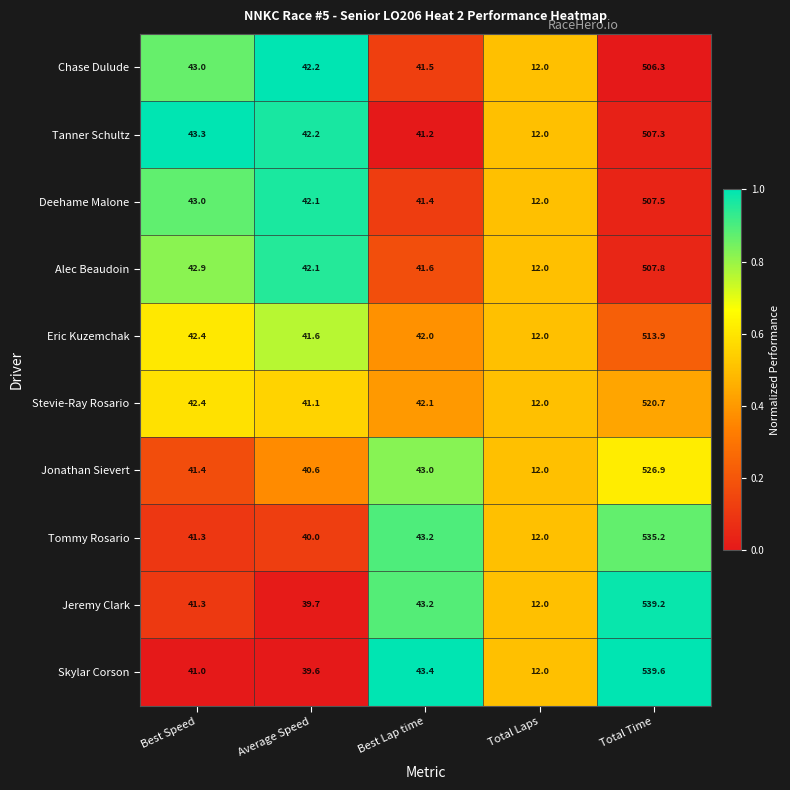

Between Total Laps and Total Time, which series saw the biggest shift?

Skylar Corson